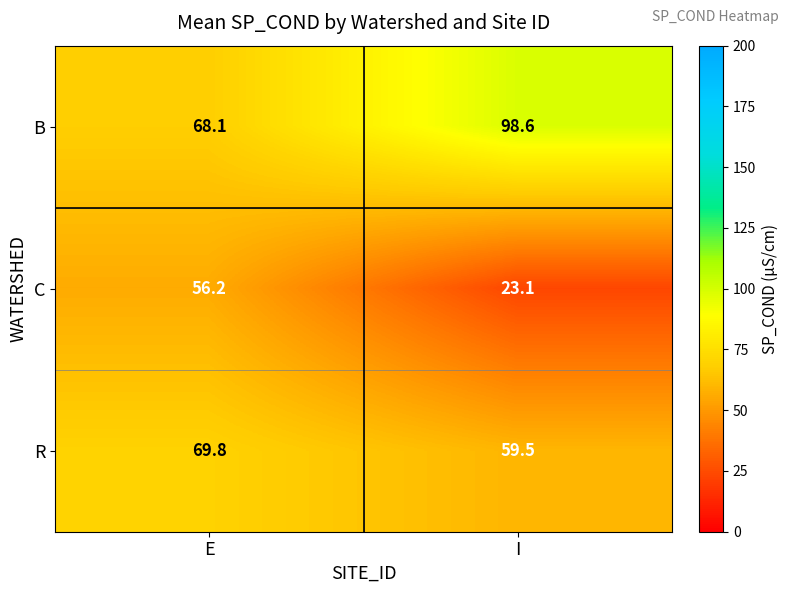

Rank the series at I from highest to lowest value.

B, R, C